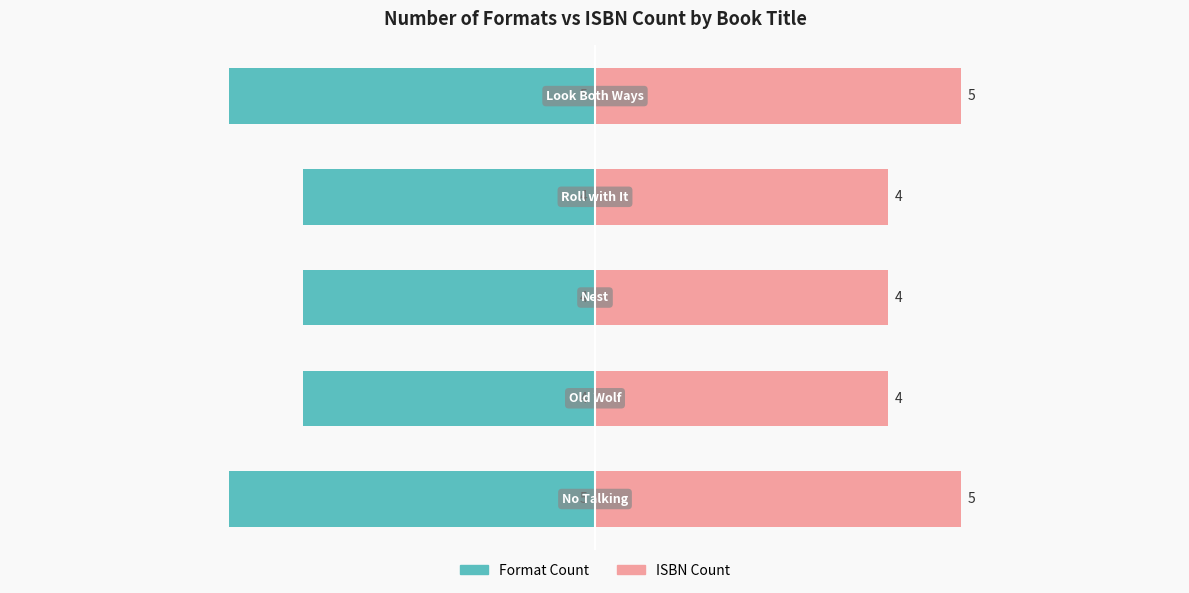

Which series has the widest spread of values?

Format Count